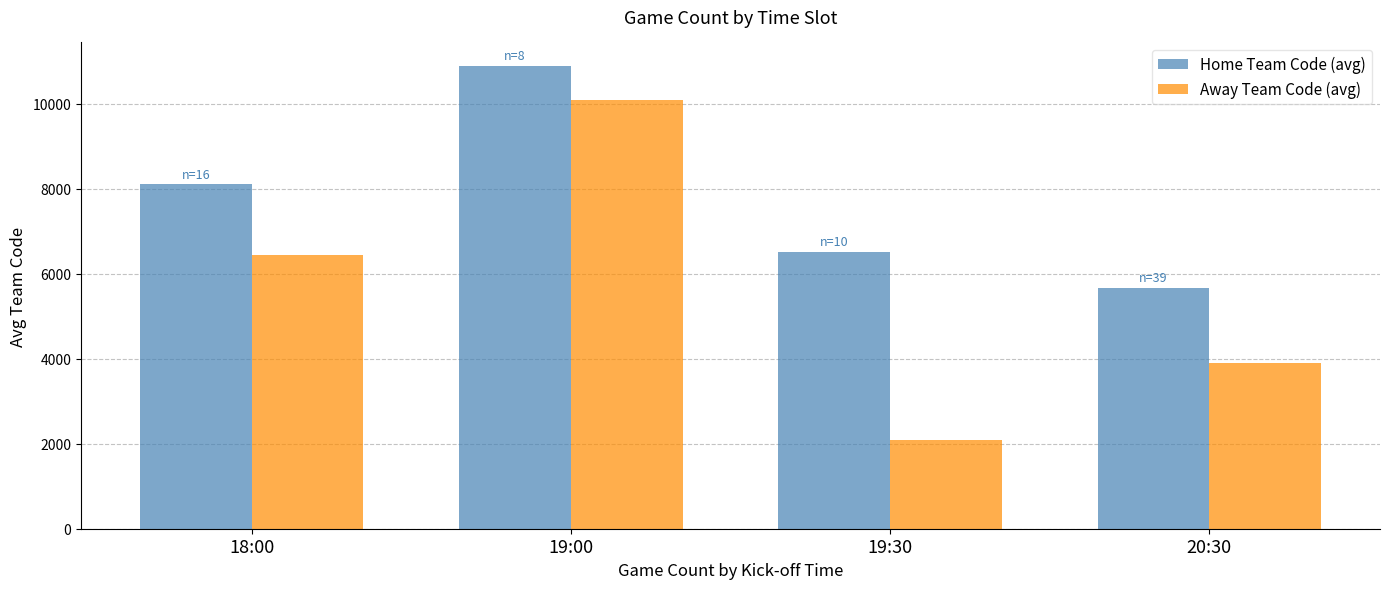

Rank the series by their average value, from lowest to highest.

Away Team Code (avg), Home Team Code (avg)